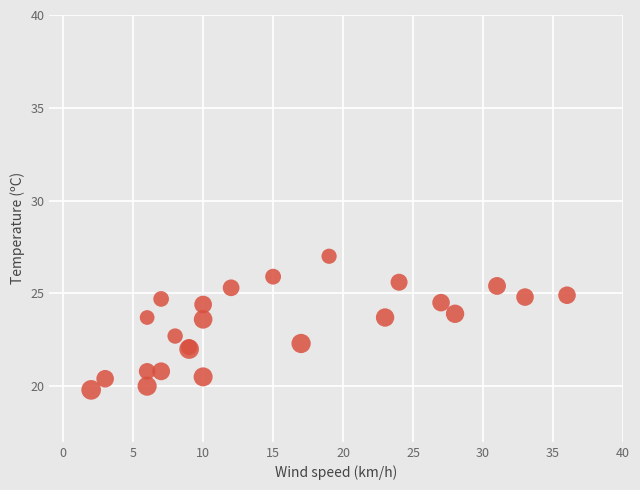

What Y value in the scatter plot is closest to 23?

22.7